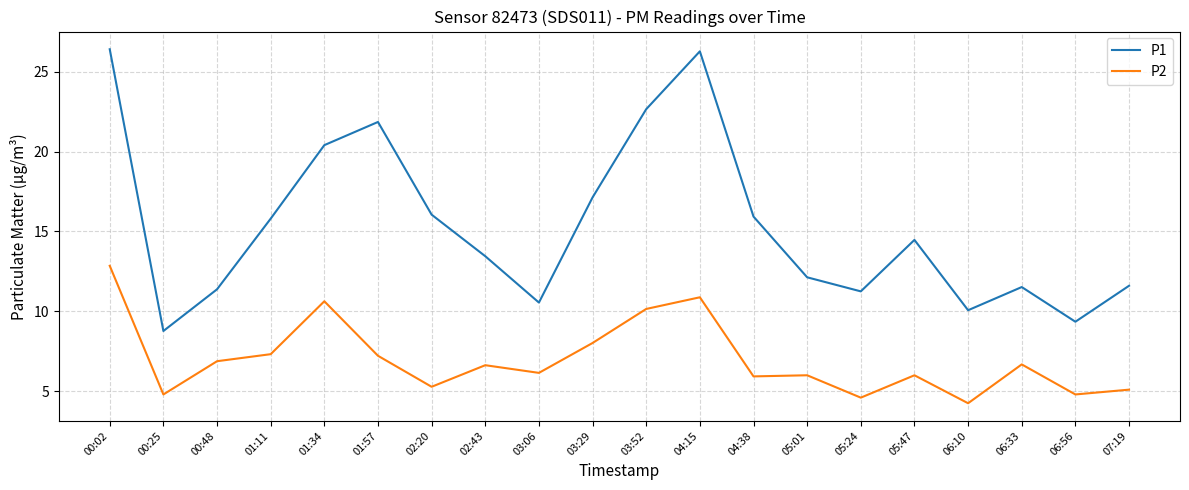

What is the difference between the highest and lowest values at 04:15?

15.4